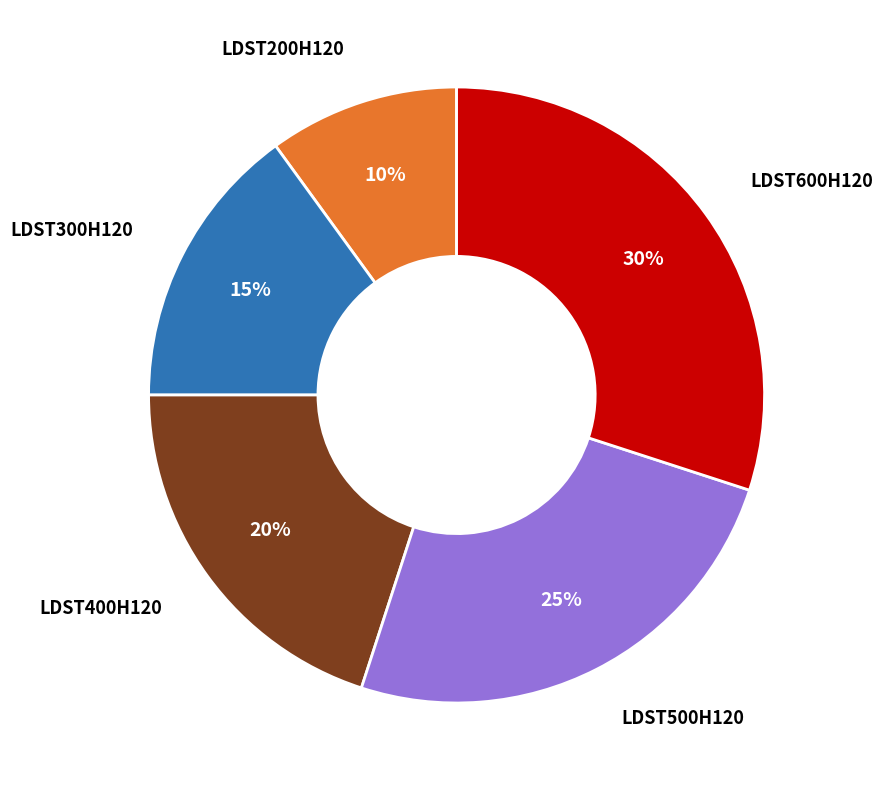

To the nearest percent, what is the average slice percentage?

20%